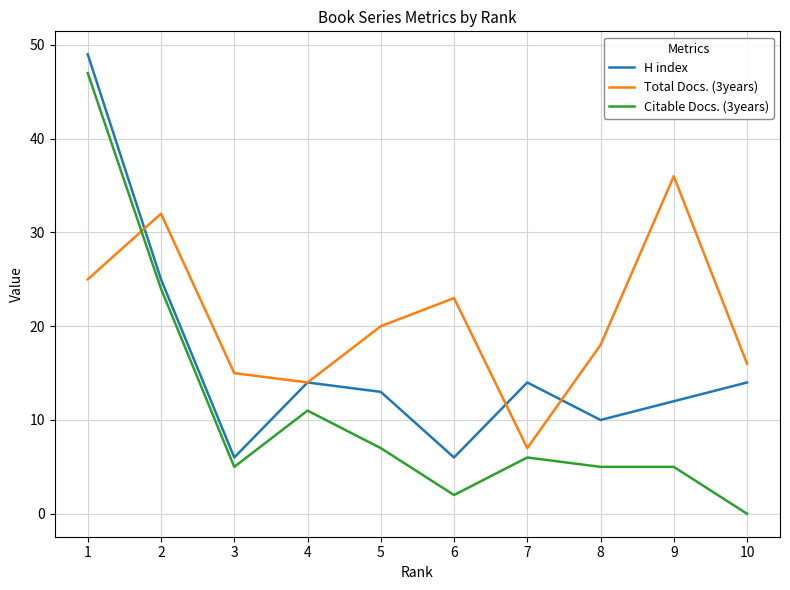

What is the lowest value of the H index series?

6